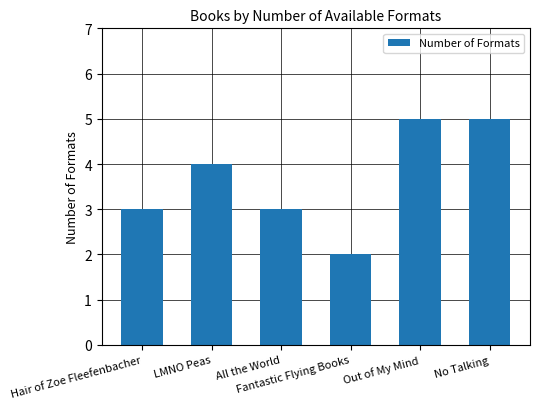

What is the greatest value displayed?

5